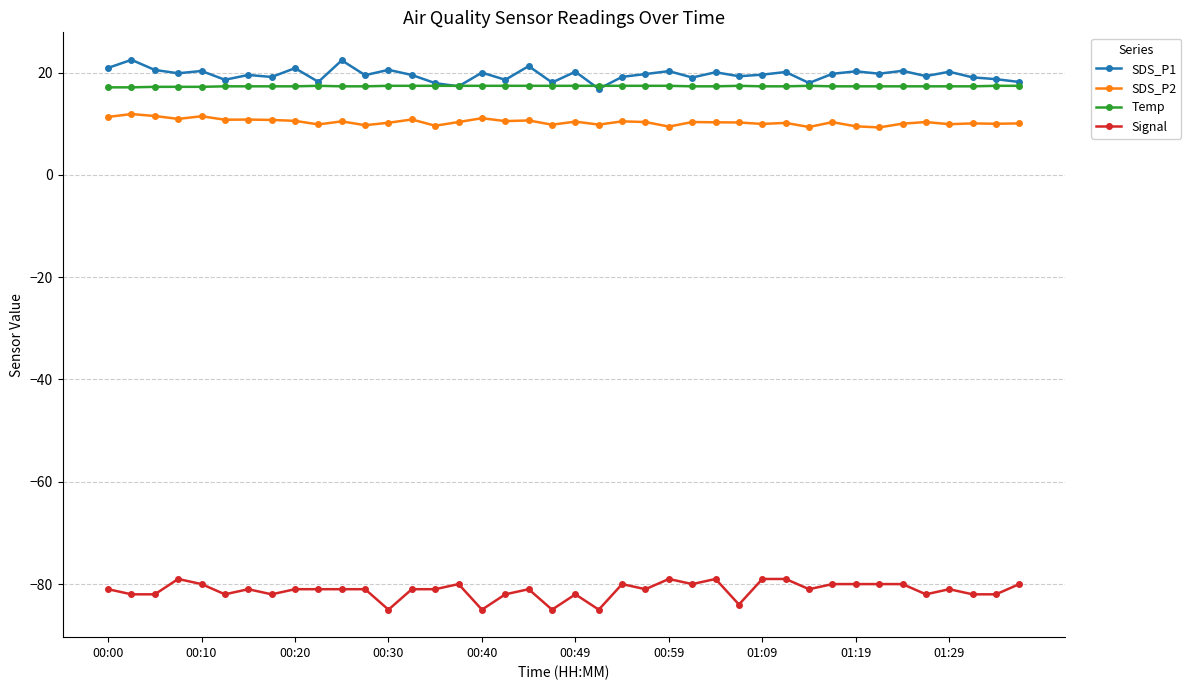

True or false: SDS_P1 and SDS_P2 cross at least once.

False